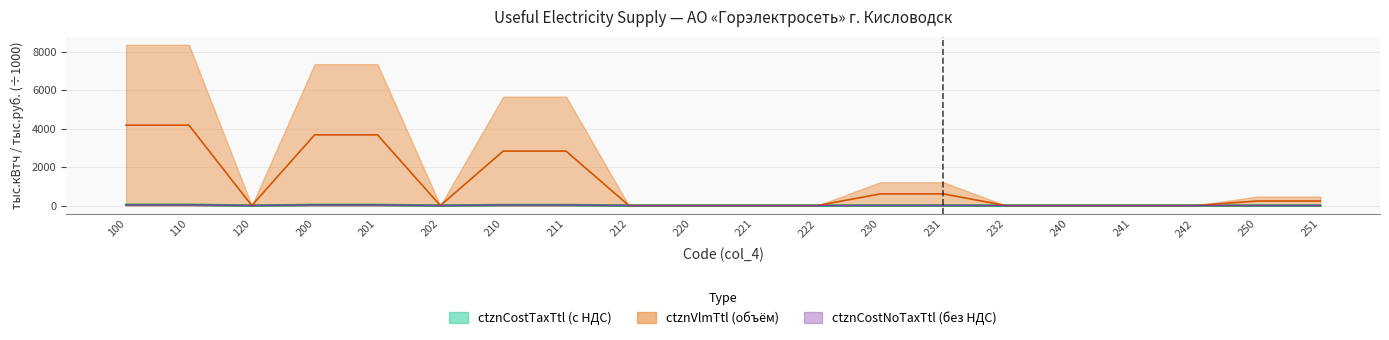

At which category does ctznVlmTtl reach its first local valley?

120